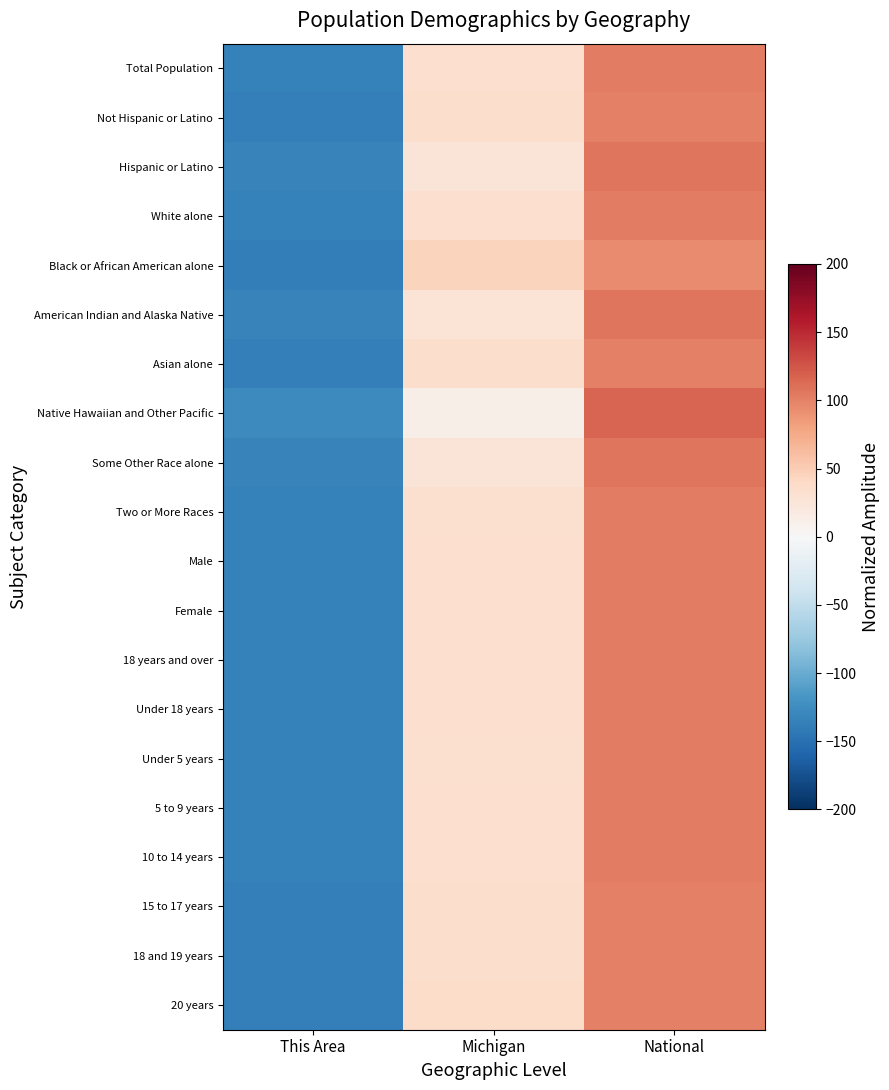

Reading right to left, list all the values displayed in this chart.

Total Population: National=102.0	Michigan=33.9	This Area=-135.8
Not Hispanic or Latino: National=101.2	Michigan=35.0	This Area=-136.2
Hispanic or Latino: National=107.1	Michigan=26.4	This Area=-133.5
White alone: National=101.9	Michigan=34.0	This Area=-135.9
Black or African American alone: National=94.3	Michigan=44.1	This Area=-138.4
American Indian and Alaska Native: National=106.6	Michigan=27.2	This Area=-133.8
Asian alone: National=101.3	Michigan=34.8	This Area=-136.1
Native Hawaiian and Other Pacific: National=116.1	Michigan=12.0	This Area=-128.0
Some Other Race alone: National=107.2	Michigan=26.2	This Area=-133.5
Two or More Races: National=103.0	Michigan=32.5	This Area=-135.4
Male: National=102.1	Michigan=33.7	This Area=-135.8
Female: National=101.9	Michigan=34.0	This Area=-135.9
18 years and over: National=101.9	Michigan=33.9	This Area=-135.9
Under 18 years: National=102.1	Michigan=33.7	This Area=-135.8
Under 5 years: National=102.9	Michigan=32.6	This Area=-135.5
5 to 9 years: National=102.4	Michigan=33.3	This Area=-135.7
10 to 14 years: National=101.8	Michigan=34.1	This Area=-135.9
15 to 17 years: National=101.0	Michigan=35.2	This Area=-136.2
18 and 19 years: National=100.7	Michigan=35.6	This Area=-136.3
20 years: National=100.1	Michigan=36.5	This Area=-136.6